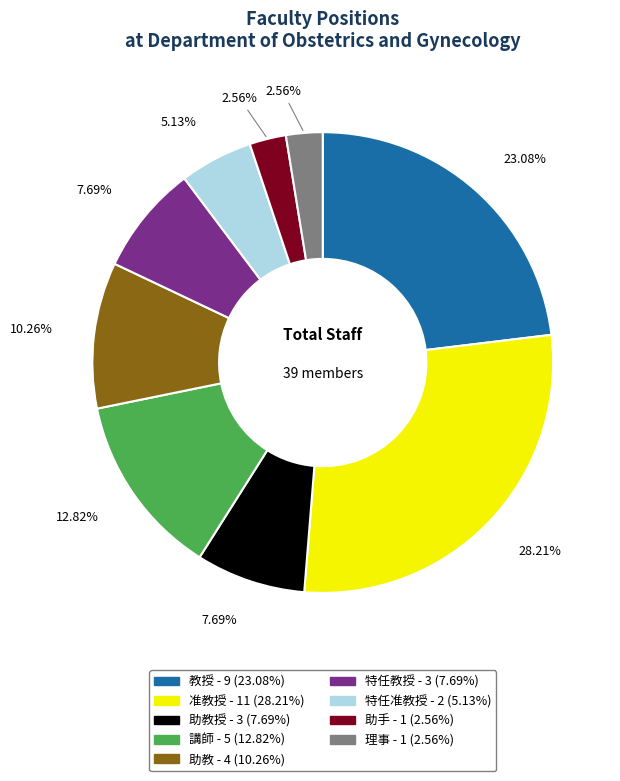

Is there a majority slice in this chart?

No